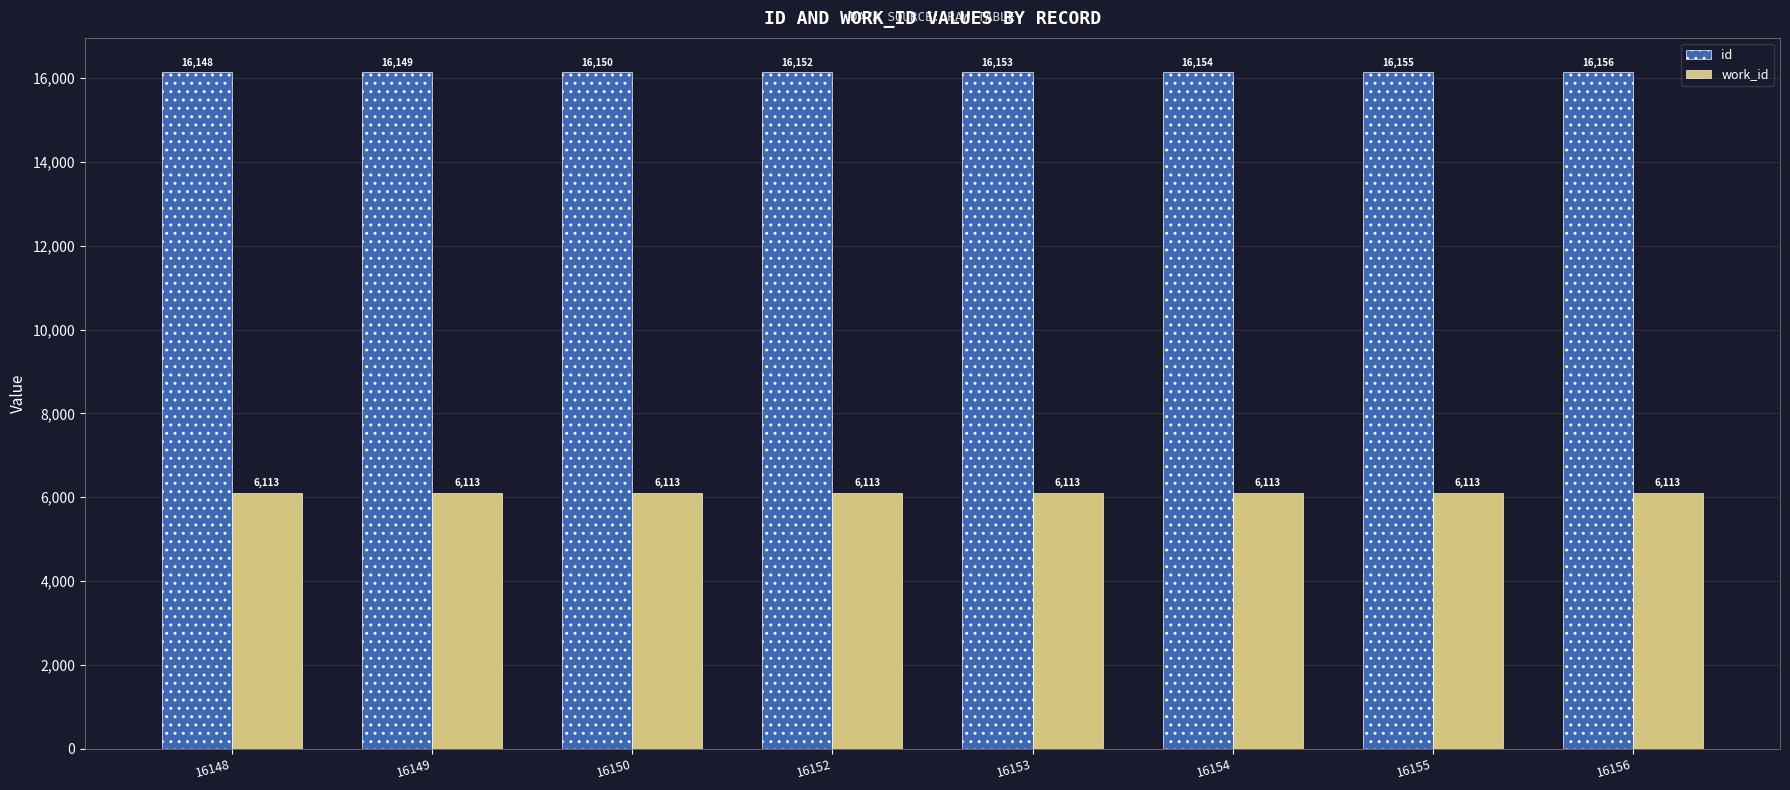

What is the sum of the id values at 16148 and 16149?

32297